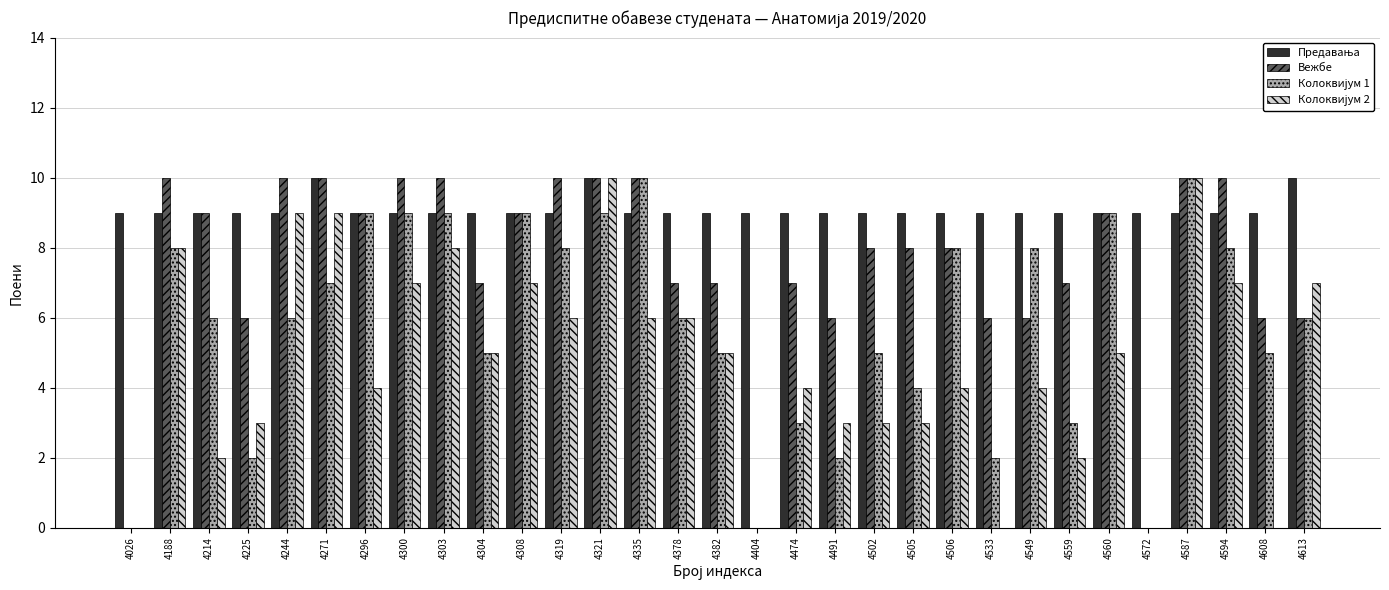

What is the approximate value of Вежбе at 4506?

8